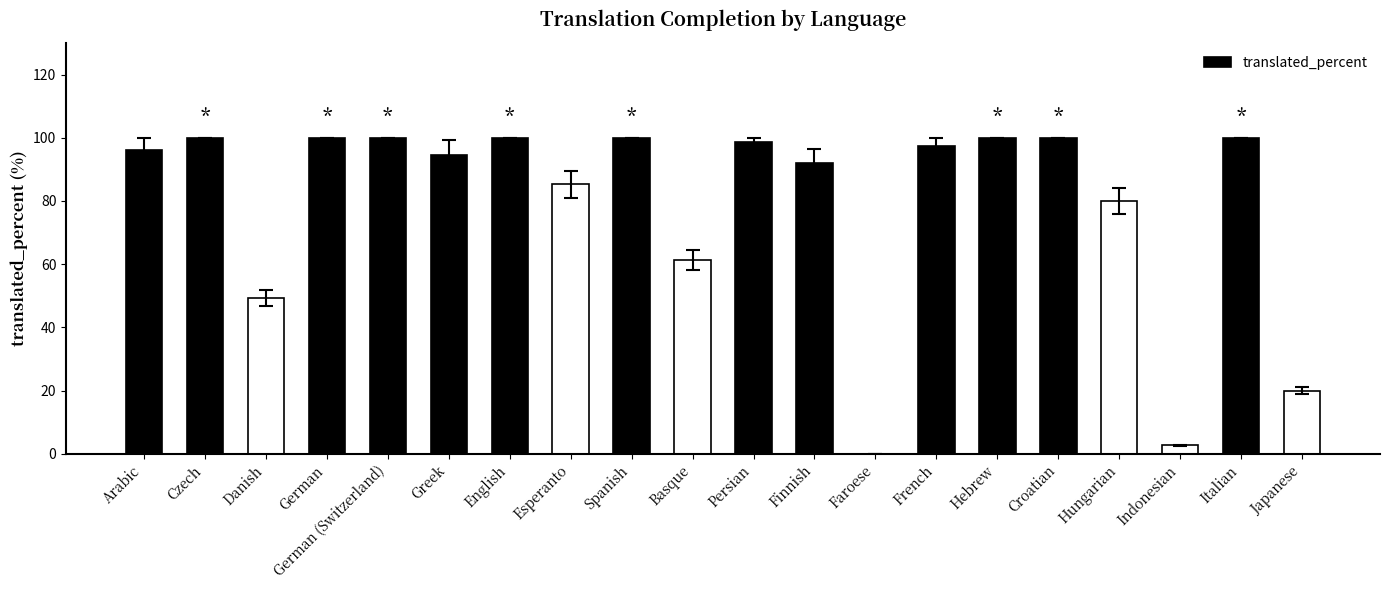

What value does the data have at Persian?

98.6